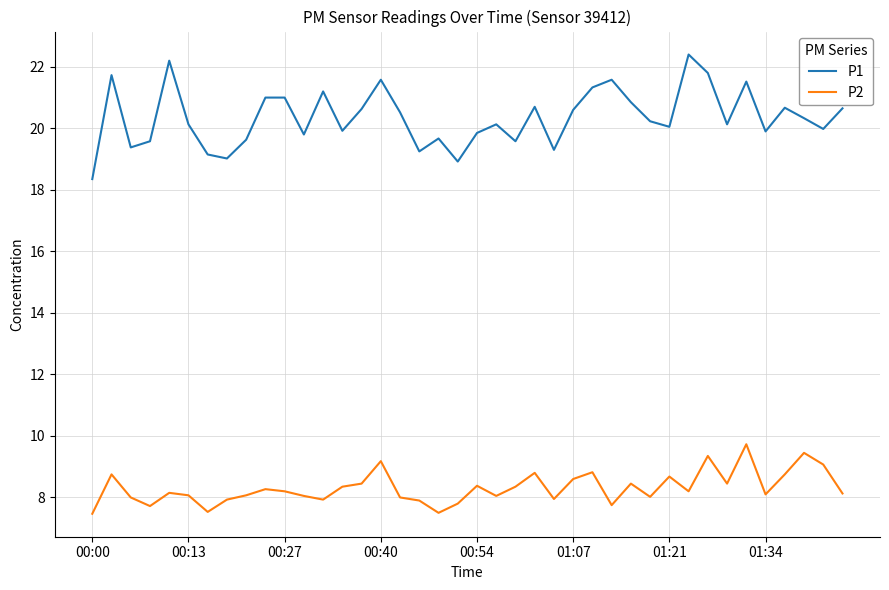

List the series in order of their overall mean, highest first.

P1, P2